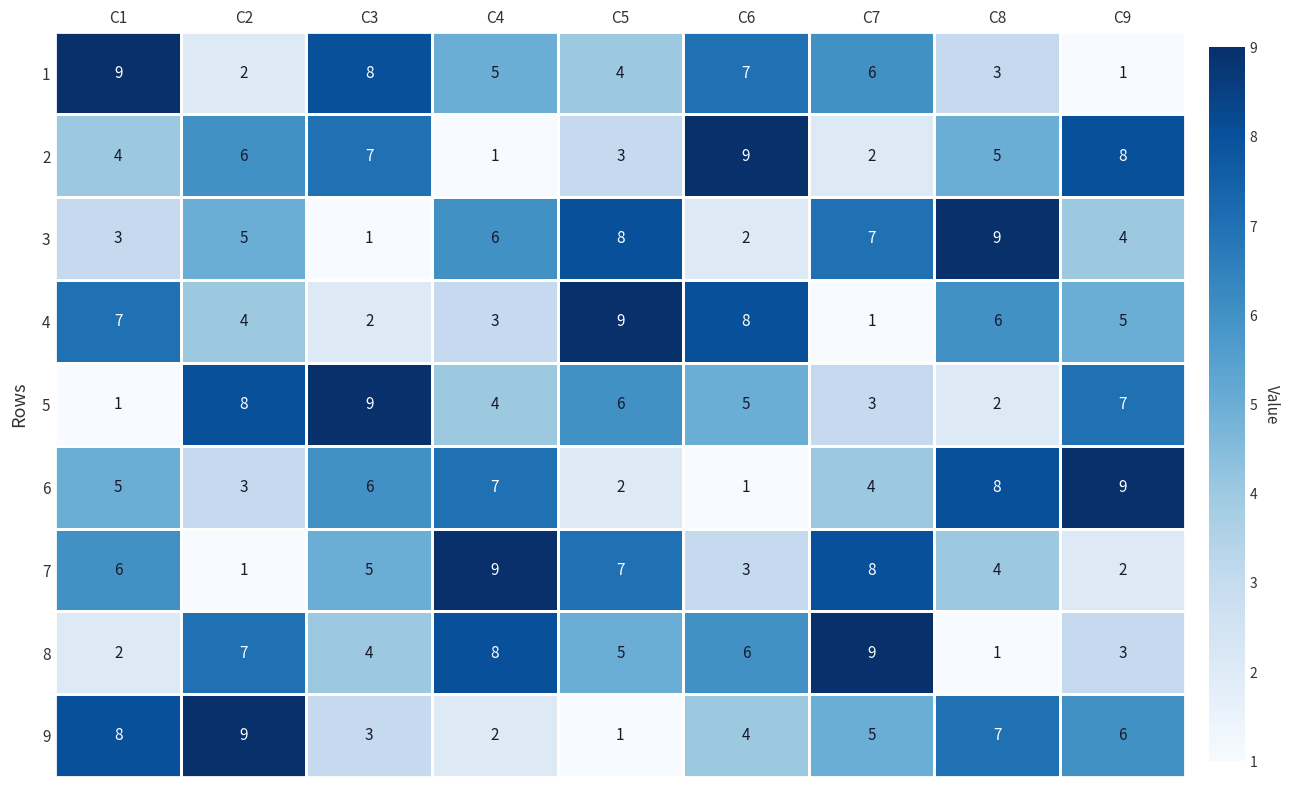

Rank the series at C5 from highest to lowest value.

4, 3, 7, 5, 8, 1, 2, 6, 9